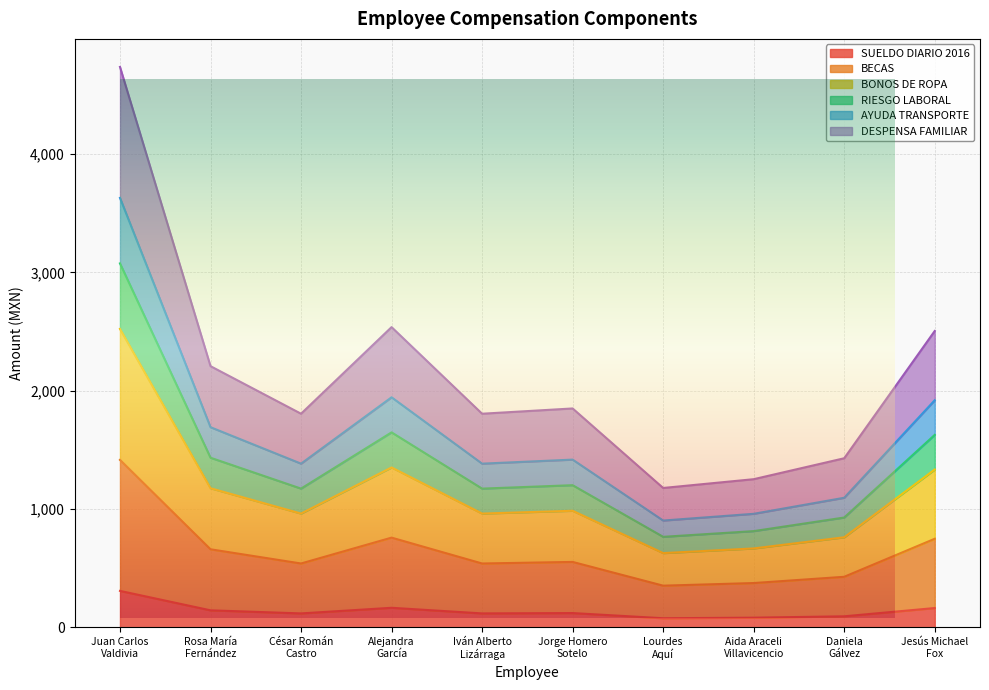

Which series has the largest range (max minus min)?

BECAS